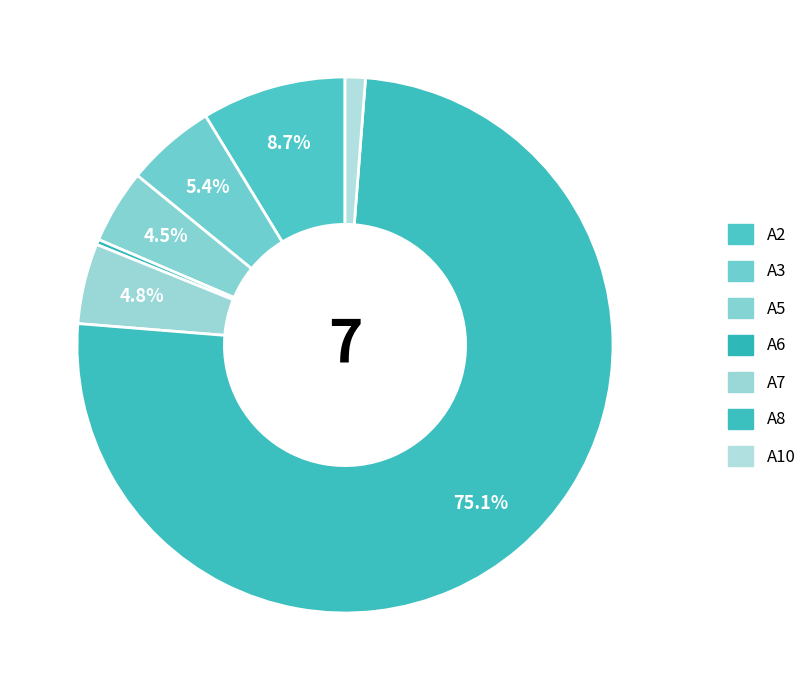

Which category has the biggest portion of the pie?

A8